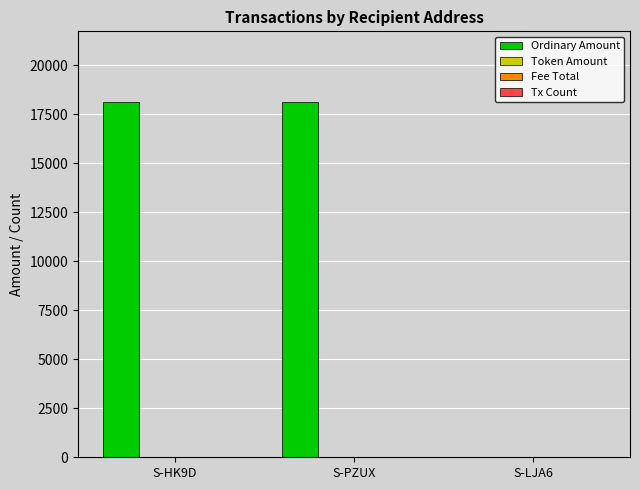

The value of Ordinary Amount at S-PZUX is 6508.2. True or false?

False